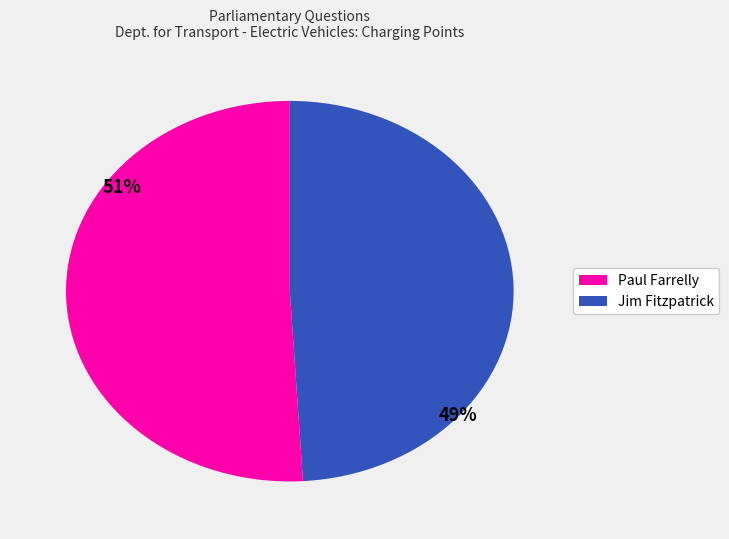

Does any single category account for the majority?

Yes